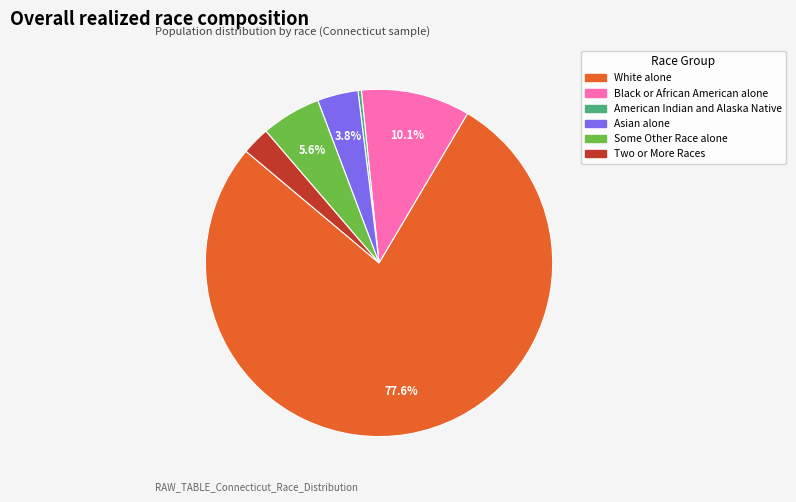

To the nearest percent, what percentage of the pie is Two or More Races?

3%